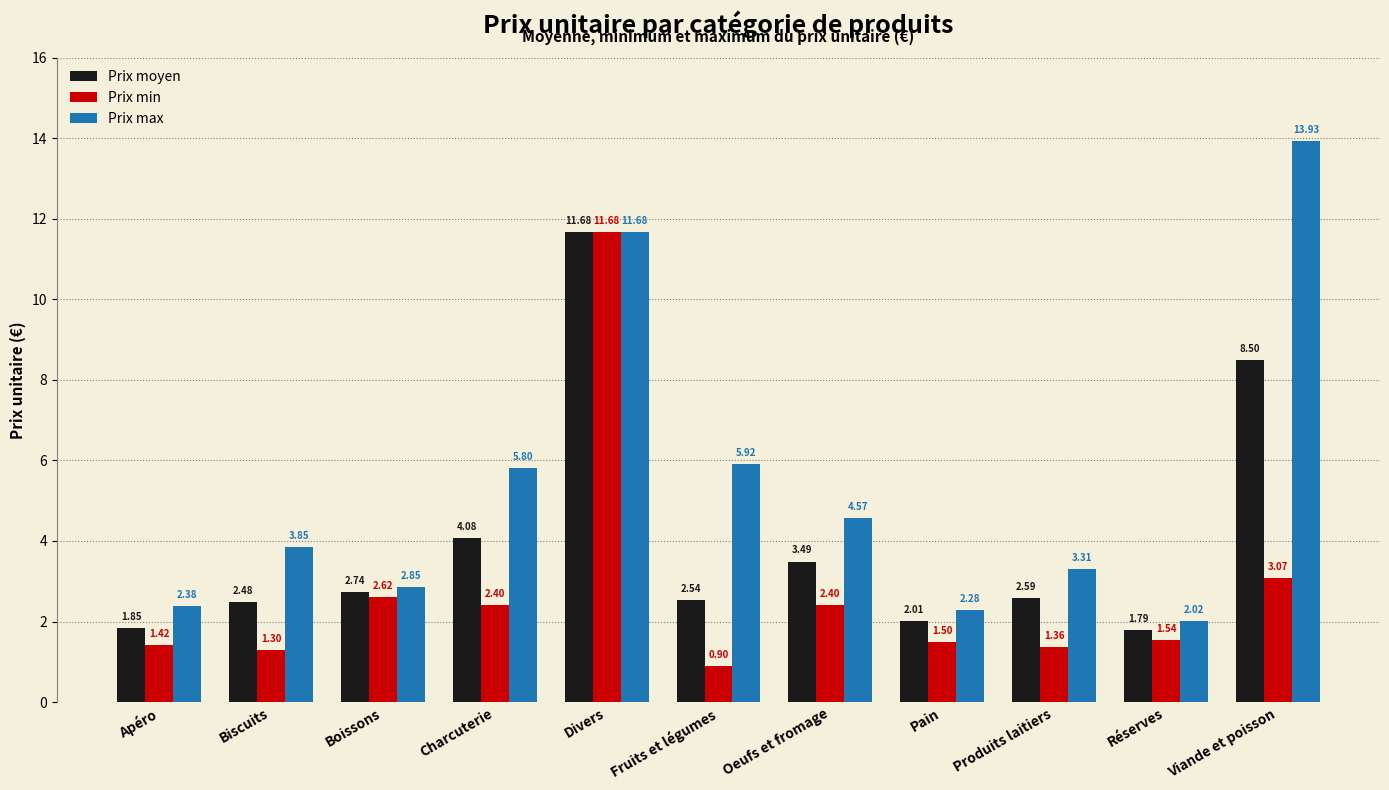

What is the average value of the Prix moyen series?

4.0